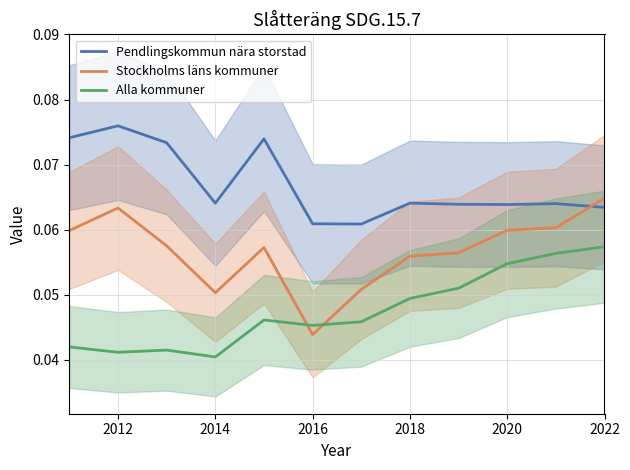

How many interior local peaks does the Pendlingskommun nära storstad series have?

4